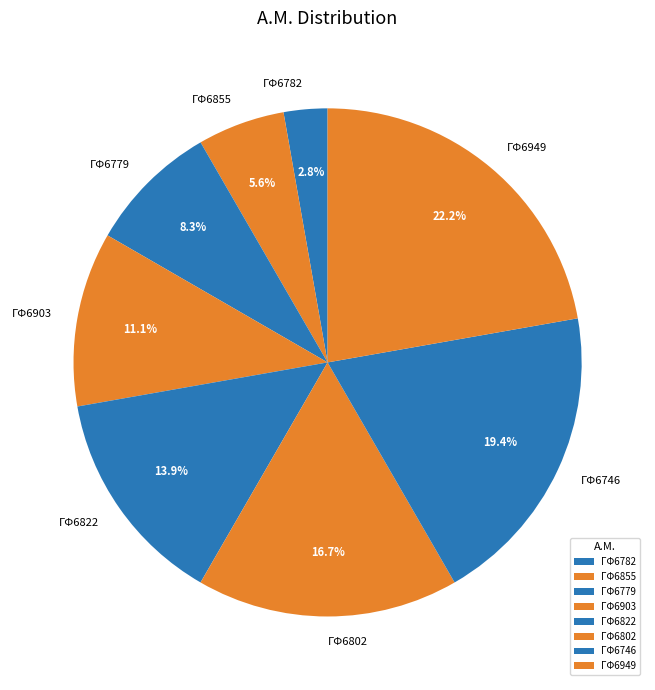

True or false: ΓΦ6802 accounts for 17% of the total.

True